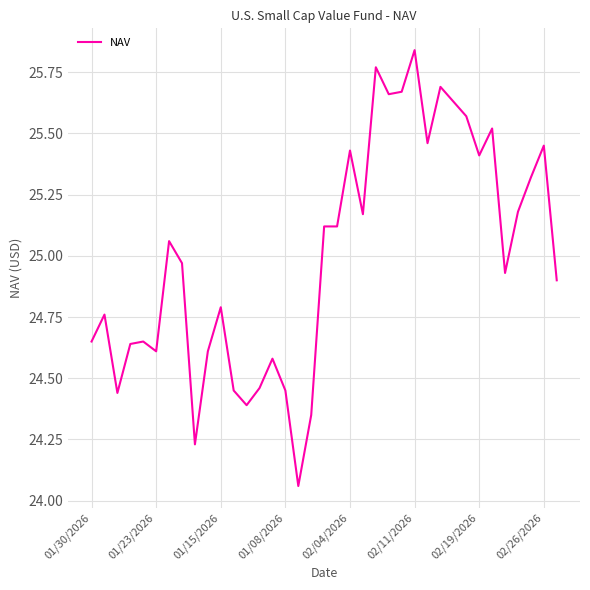

Which label corresponds to the largest value in the chart?

02/11/2026